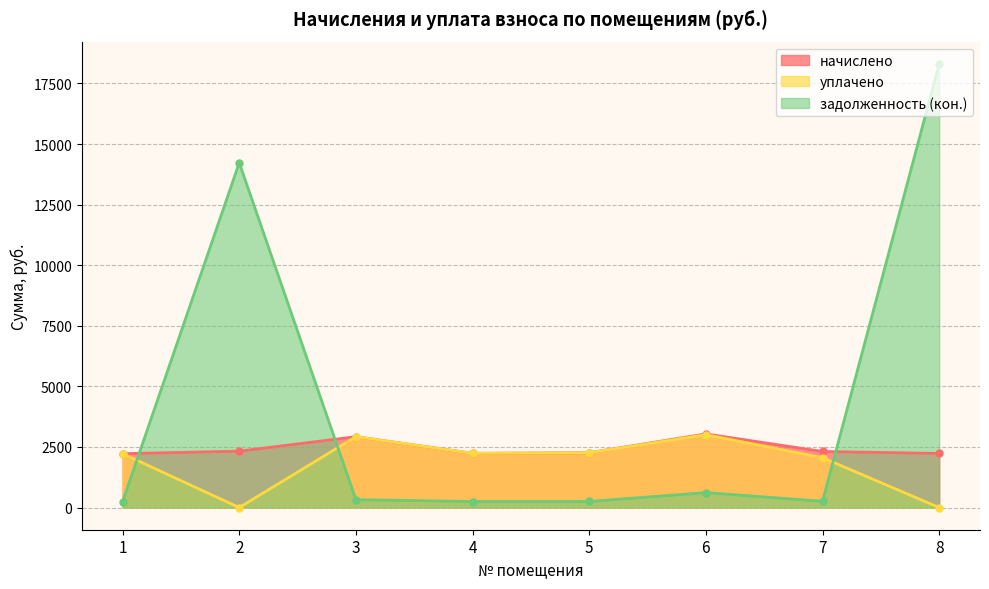

At which category does уплачено reach its first local peak?

3